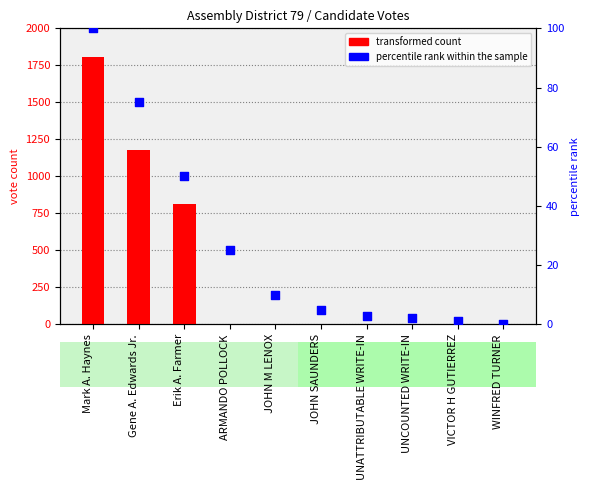

Which series has the largest total across all categories?

transformed count